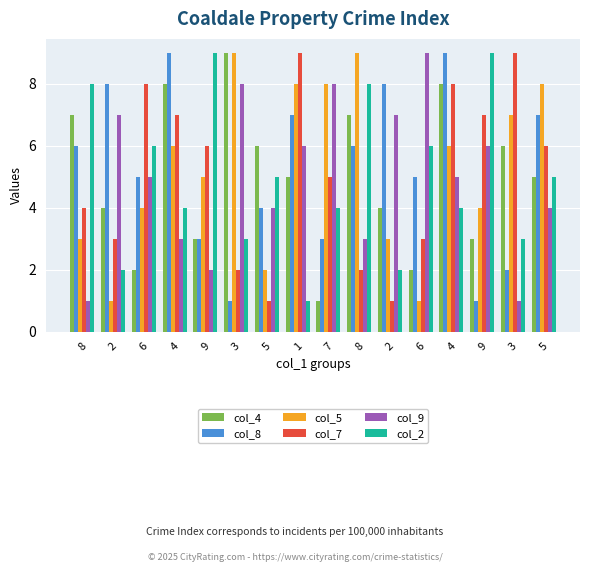

The col_7 series shows 9 at 9. True or false?

False